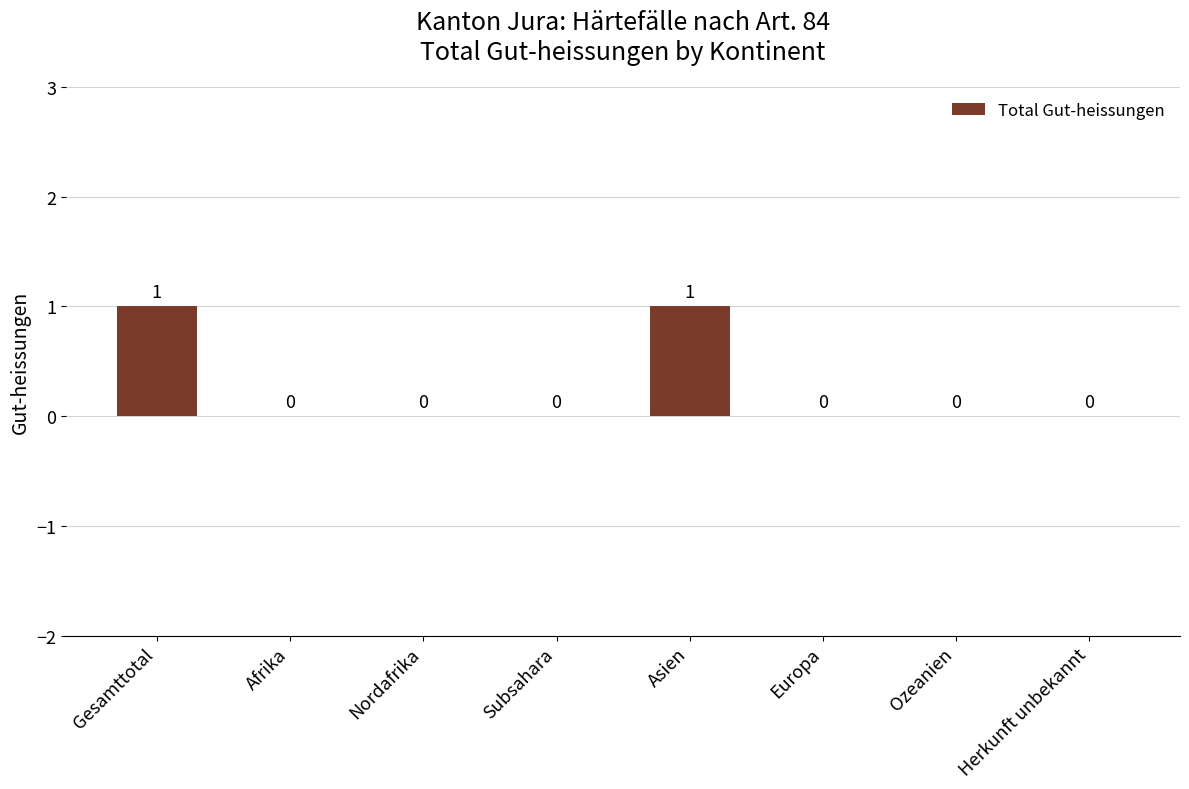

The chart shows a value of -1 at Europa. True or false?

False